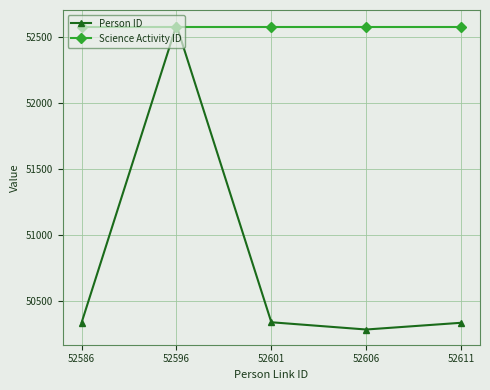

Is it true that Person ID equals 50337 at 52601?

True